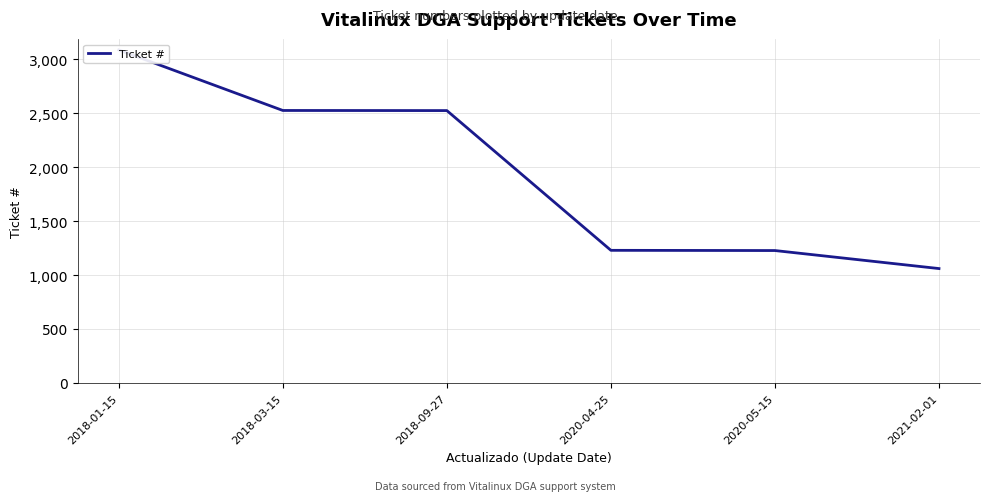

Which has a higher value, 2020-05-15 or 2020-04-25?

2020-04-25